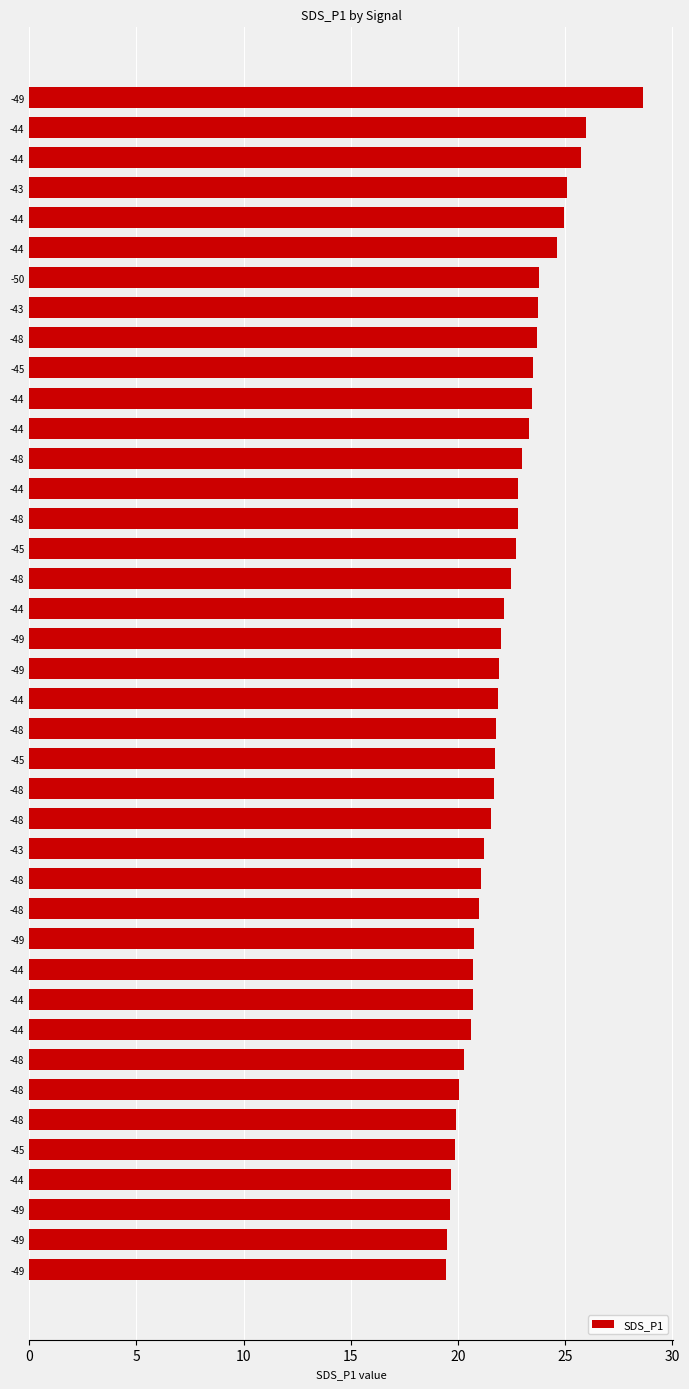

How many categories are shown in the chart?

40